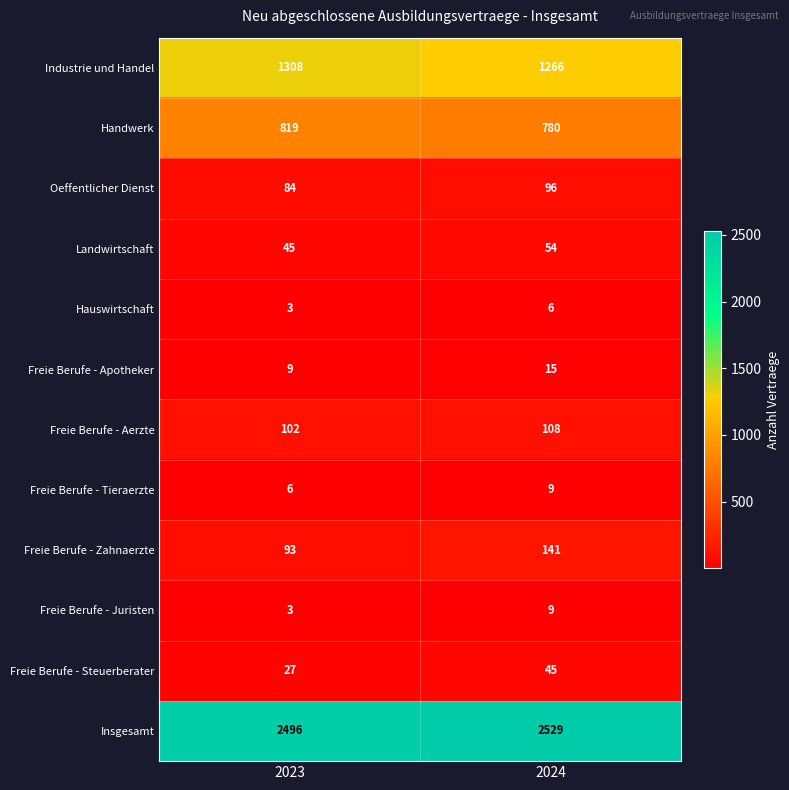

What value does the Oeffentlicher Dienst series have at 2023?

84